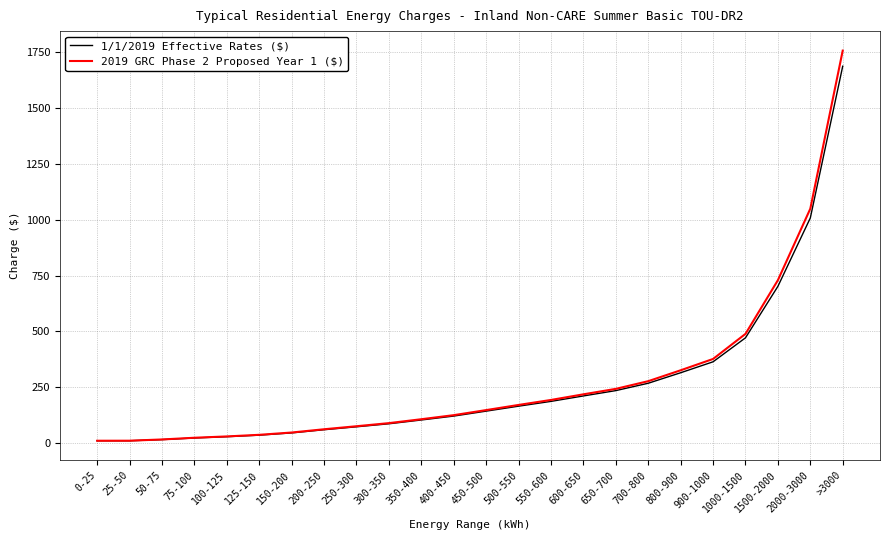

At which category is the sum across all series the highest?

>3000